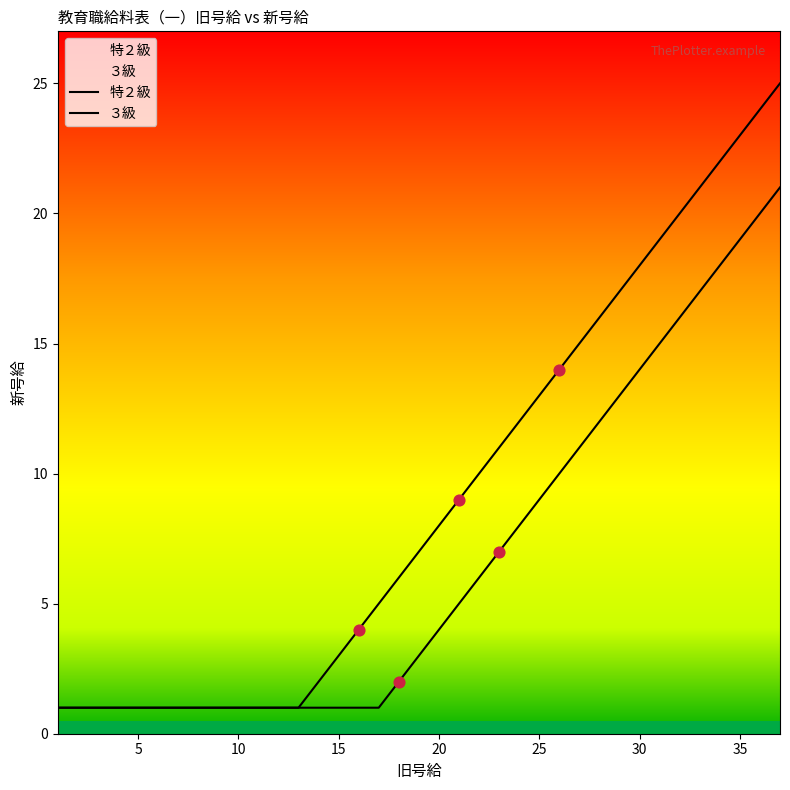

Which series contains the highest Y value?

特２級